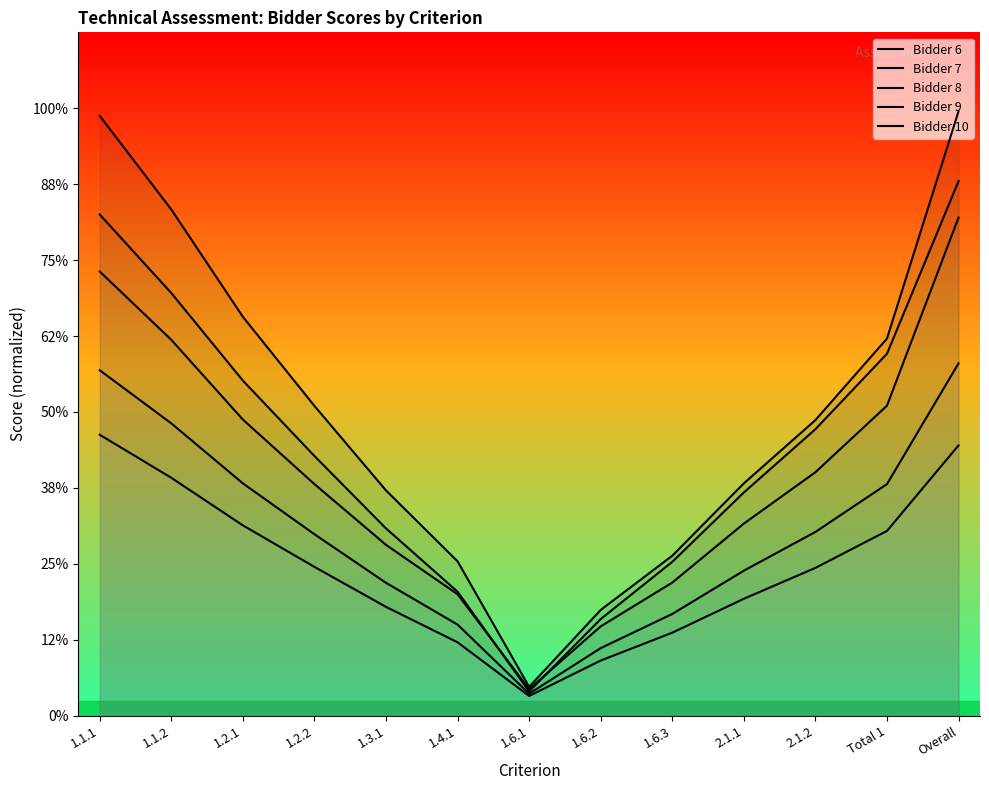

How many data points does each series have?

13